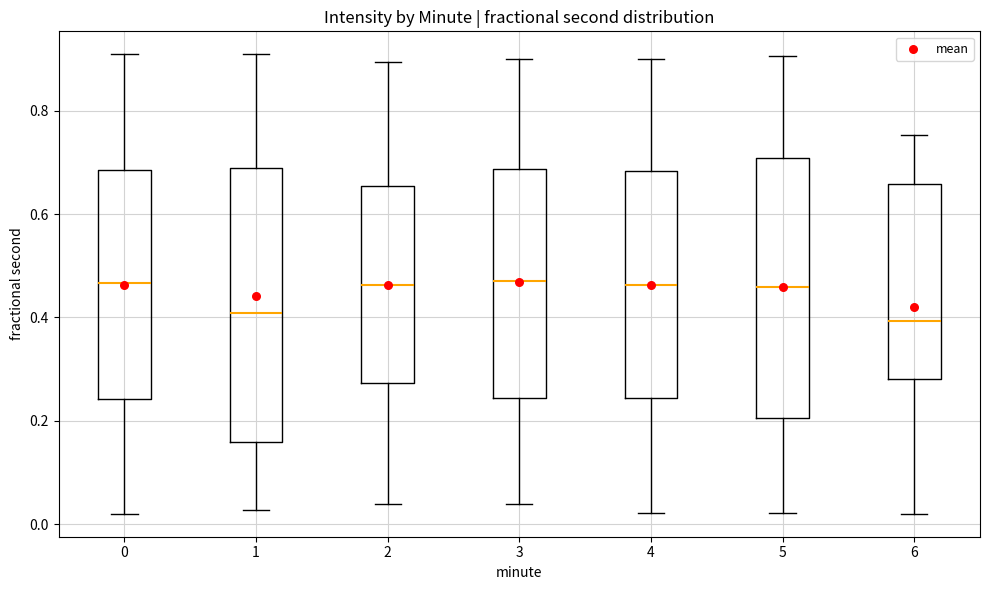

Where does the upper whisker of the box at x = 2 end on the y-axis? The values are not printed on the chart, so give them approximately, as read against the axis.

0.90